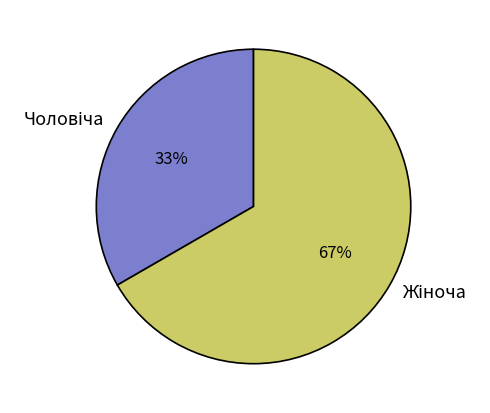

To the nearest percent, what is the average slice percentage?

50%